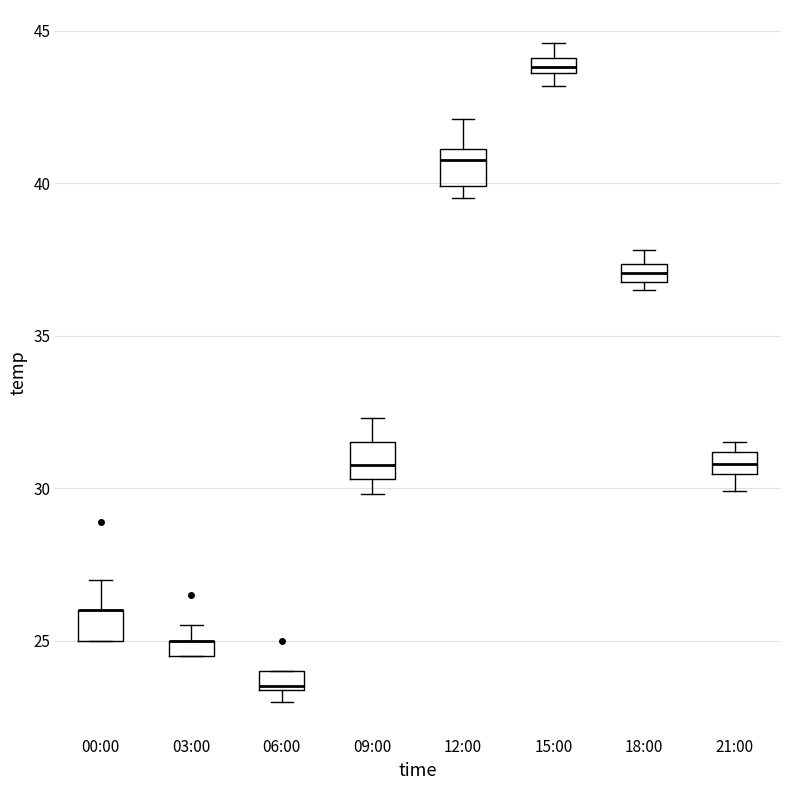

Where does the median line of the box for 09:00 sit on the y-axis? The values are not printed on the chart, so give them approximately, as read against the axis.

31.0